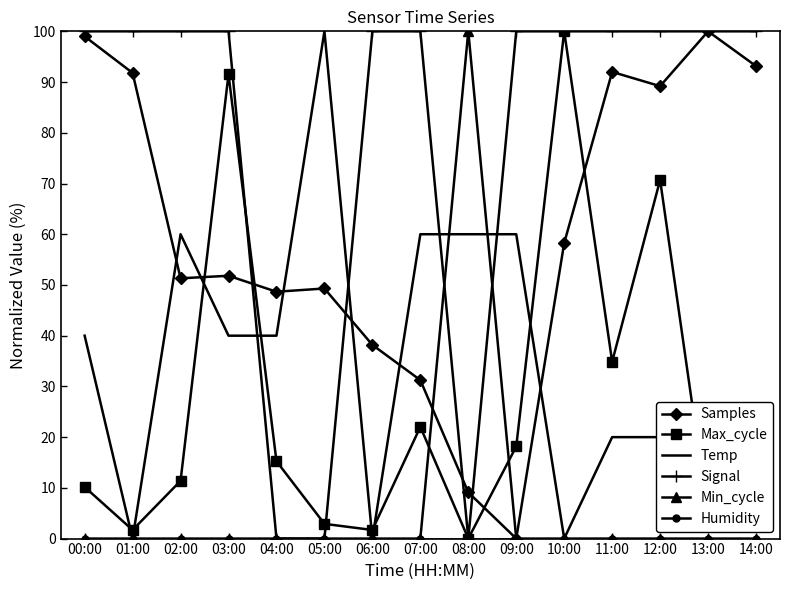

Between 01:00 and 14:00, which series saw the biggest shift?

Temp